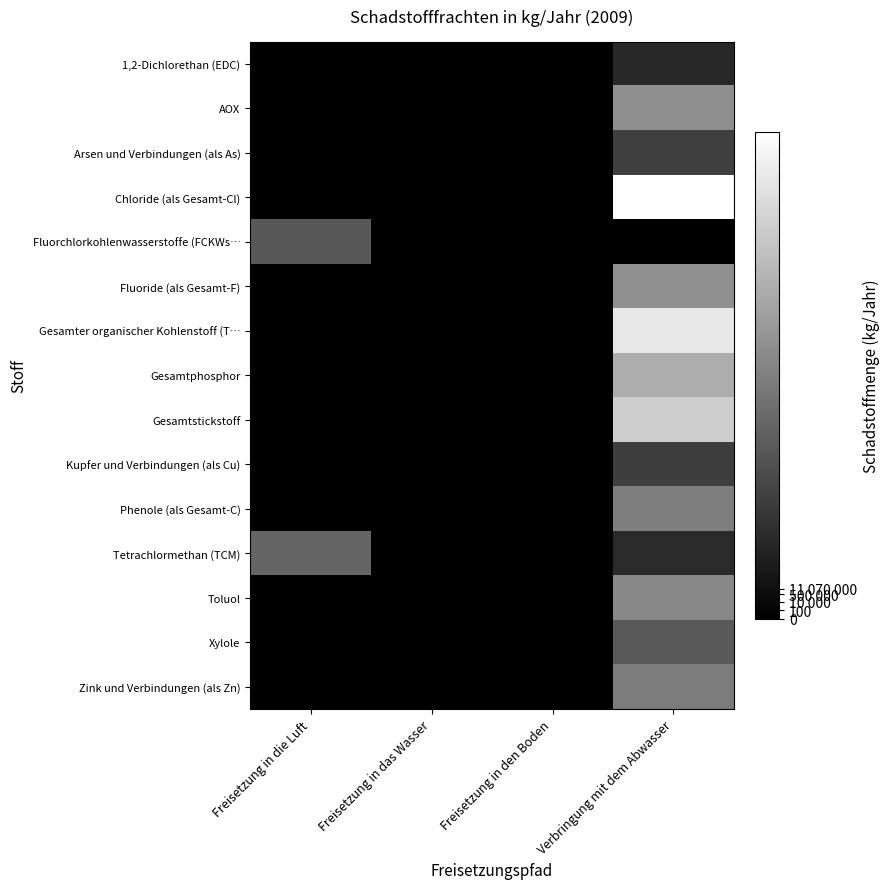

Which series has the widest spread of values?

Chloride (als Gesamt-Cl)